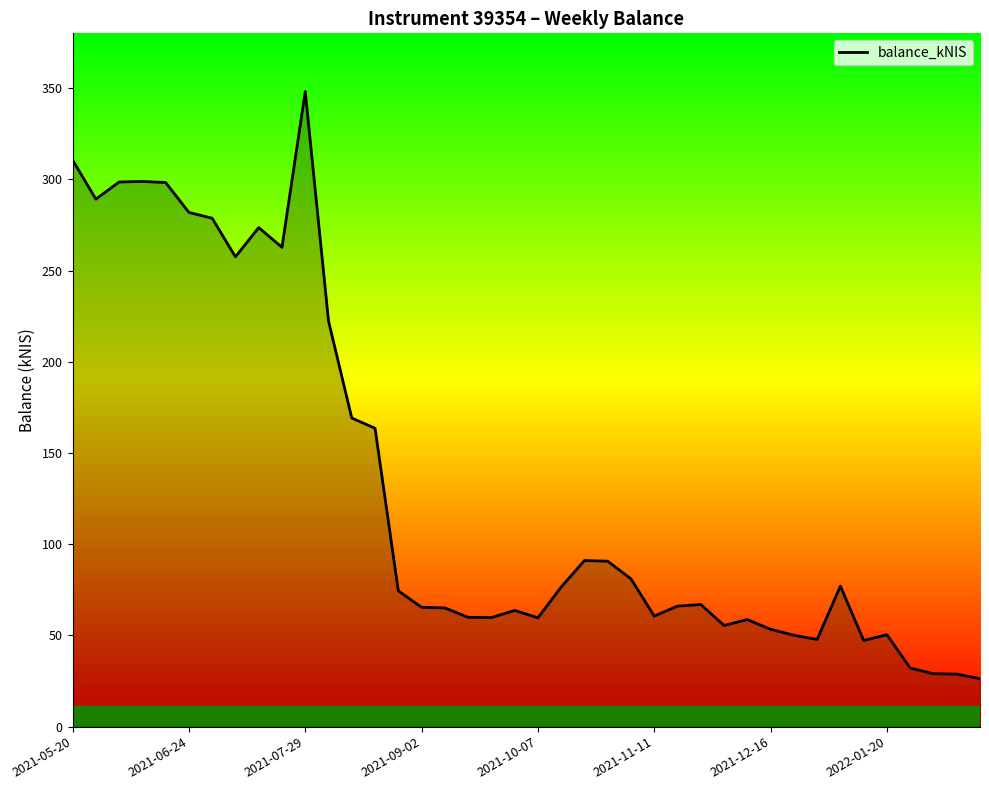

What is the minimum value shown in the chart?

26.3